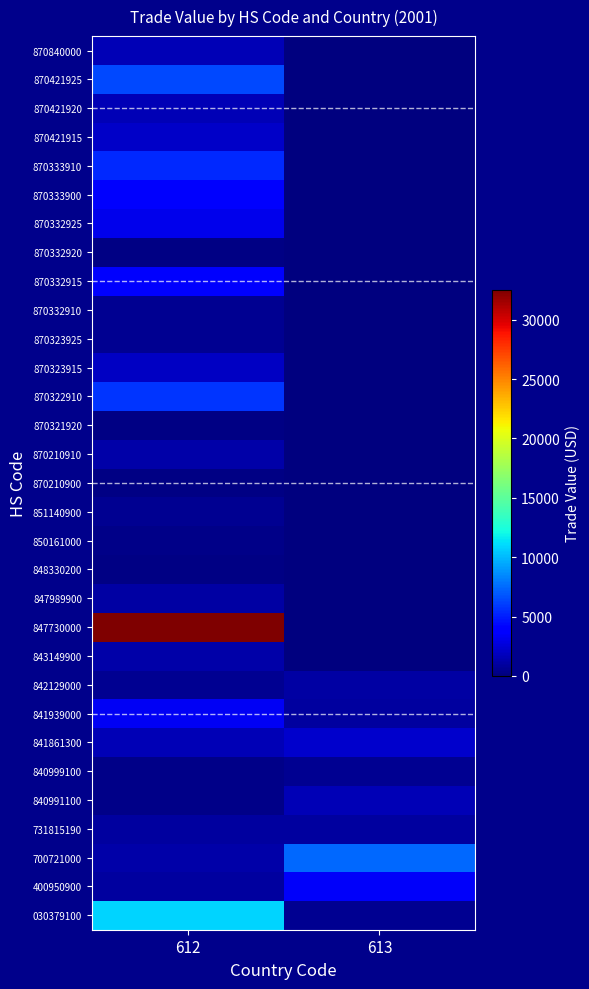

At 612, list the series in order from largest to smallest.

847730000, 030379100, 870421925, 870322910, 870333910, 870333900, 870332915, 841939000, 870332925, 870421915, 870323915, 870421920, 841861300, 870840000, 700721000, 843149900, 870210910, 847989900, 400950900, 731815190, 851140900, 870332910, 842129000, 870323925, 840991100, 850161000, 840999100, 870332920, 848330200, 870210900, 870321920